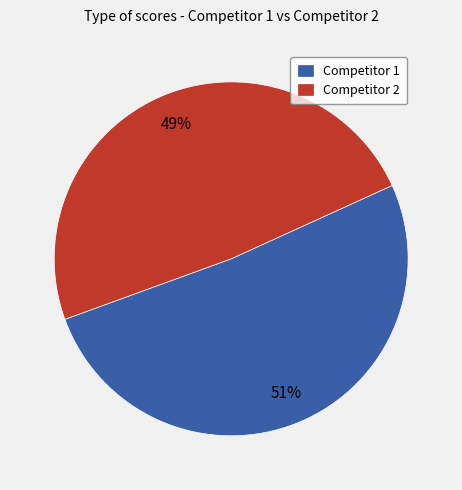

To the nearest percent, what portion does Competitor 2 represent?

49%